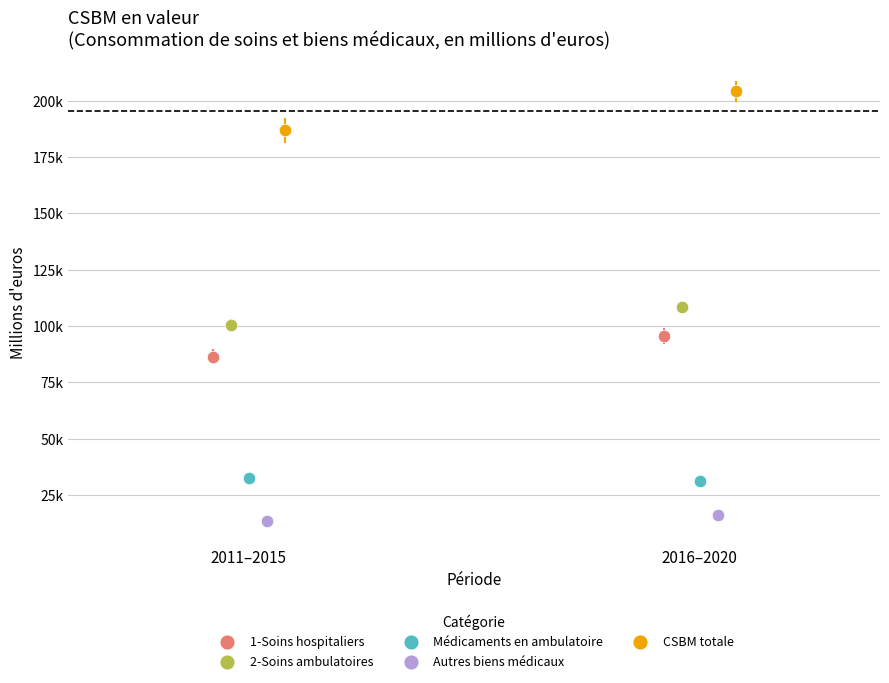

Which series reaches the maximum Y coordinate?

CSBM totale